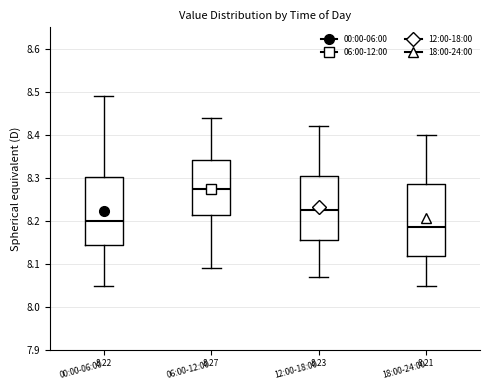

Which box's median line is the lowest?

18:00-24:00